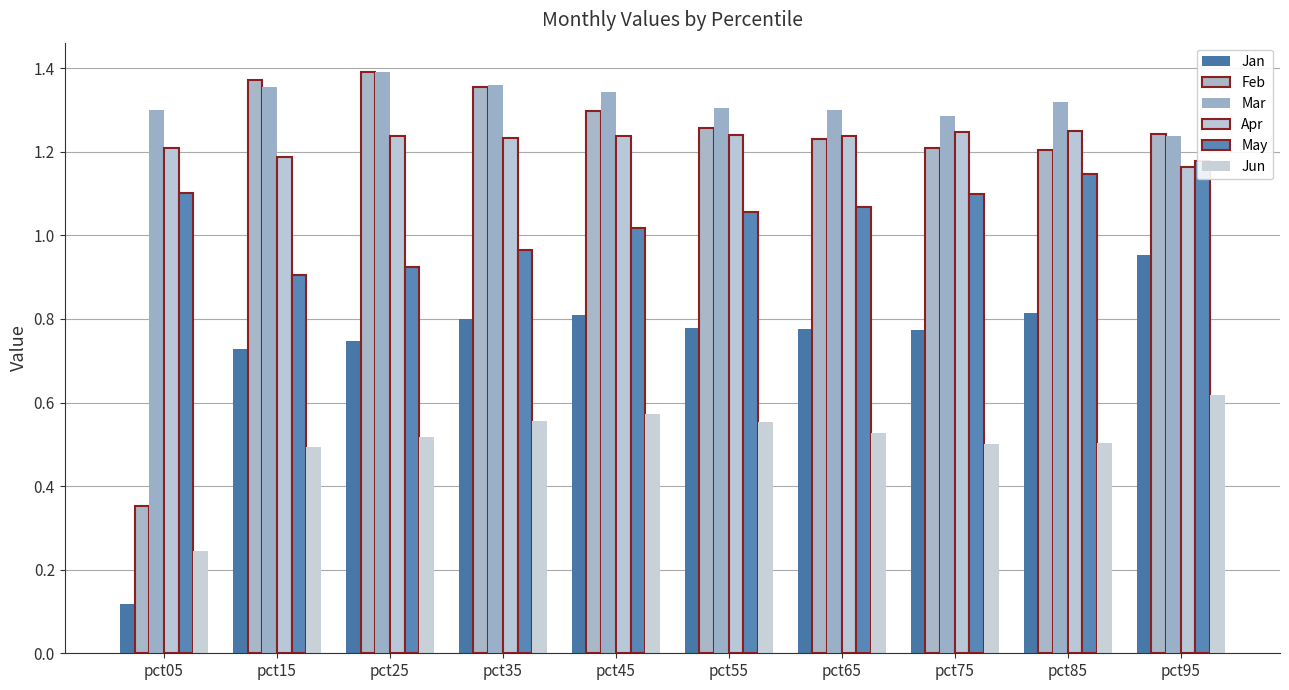

What is the minimum value shown in the chart?

0.1